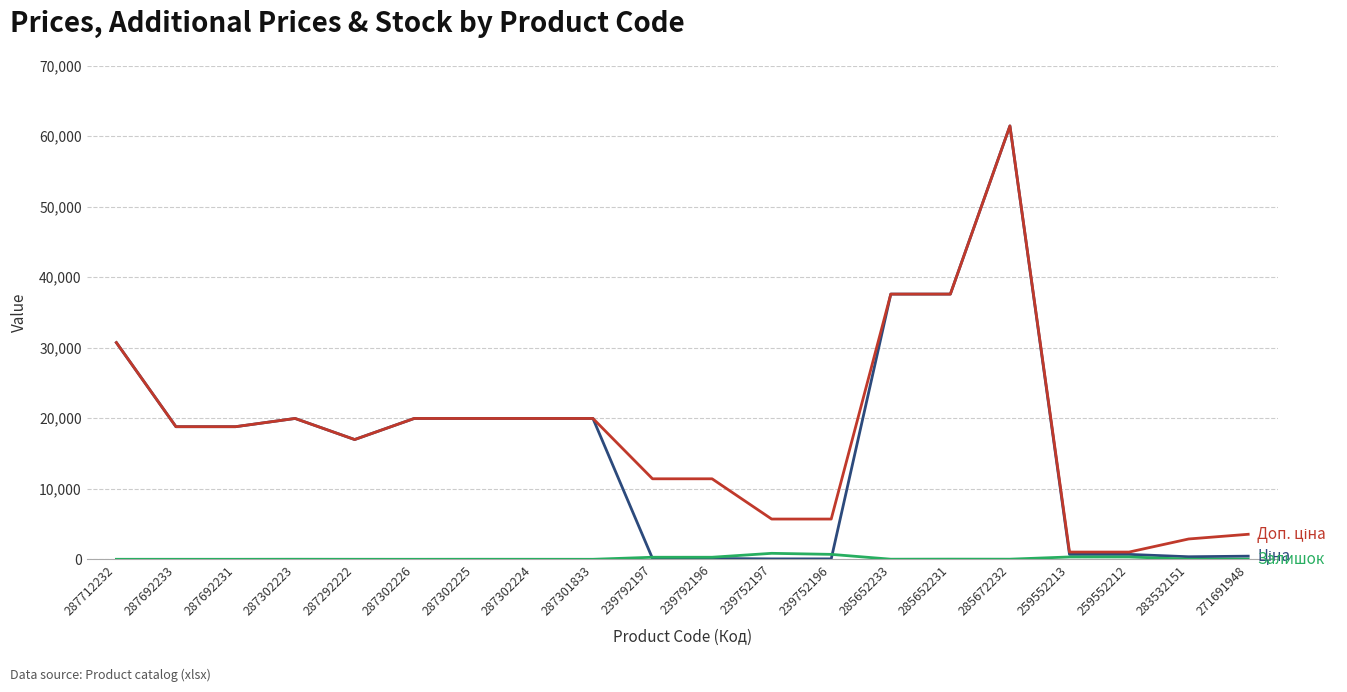

What position from the right is 287692231?

18